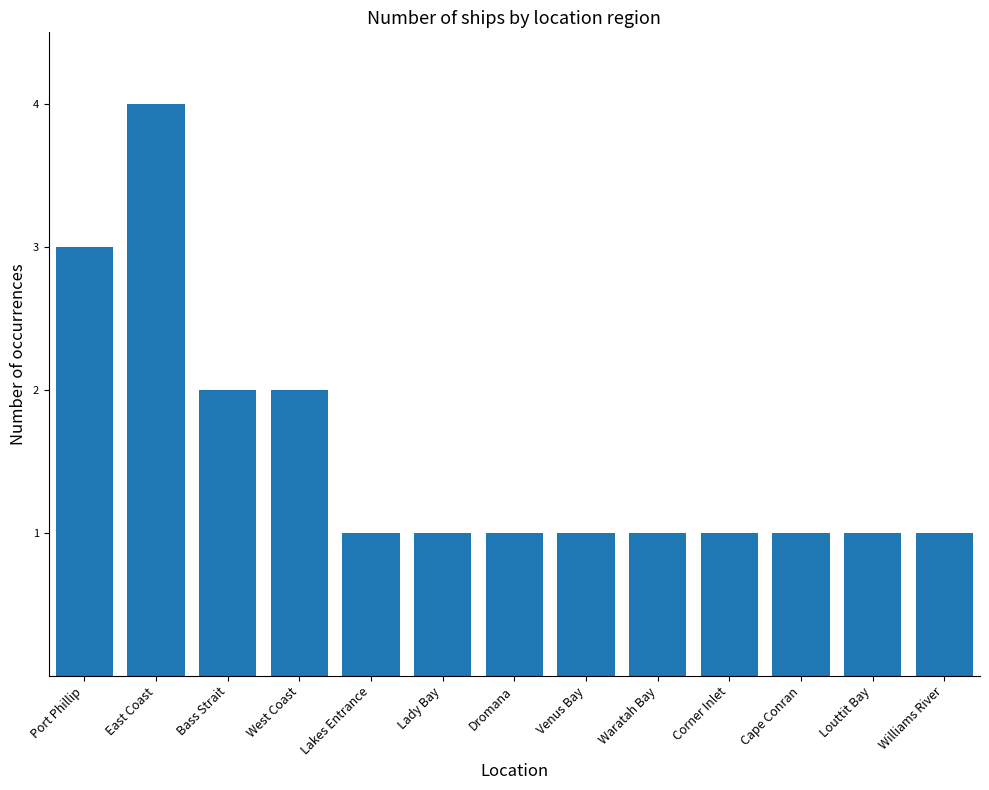

What is the sum of the values at Port Phillip and Louttit Bay?

4